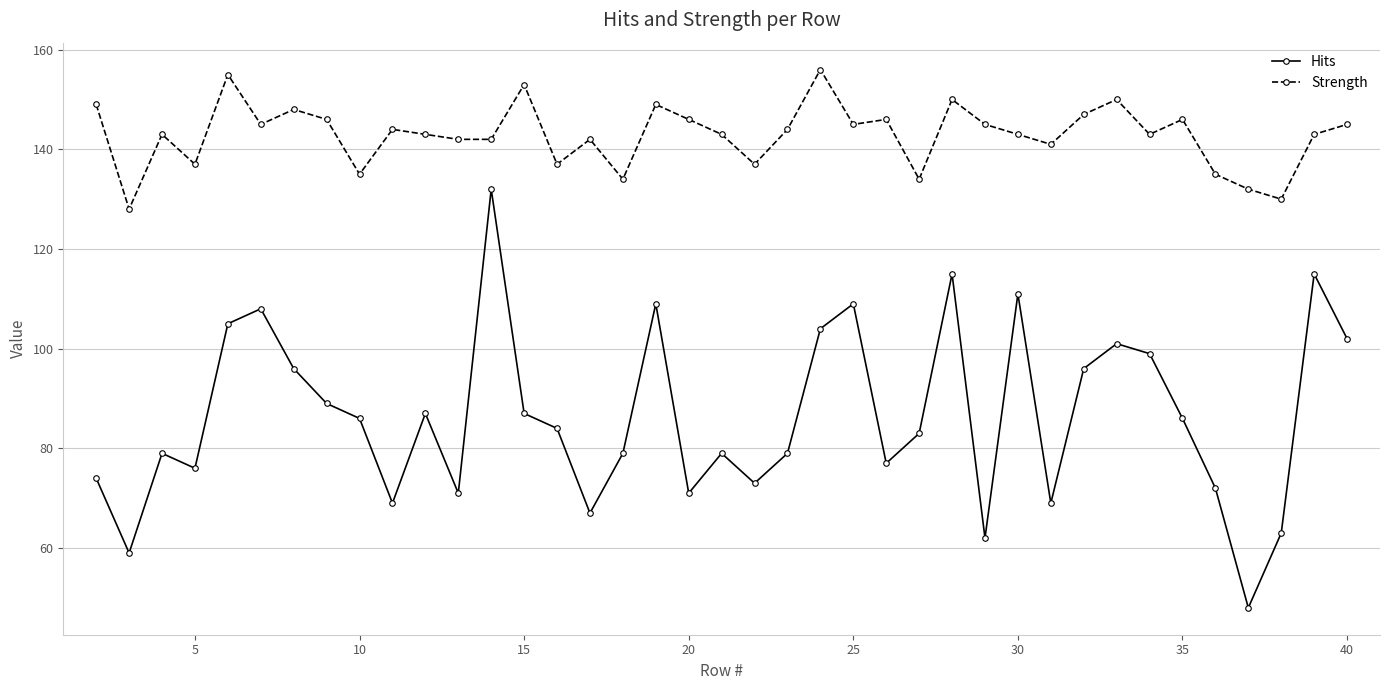

Rank the series by their maximum value, from lowest to highest.

Hits, Strength